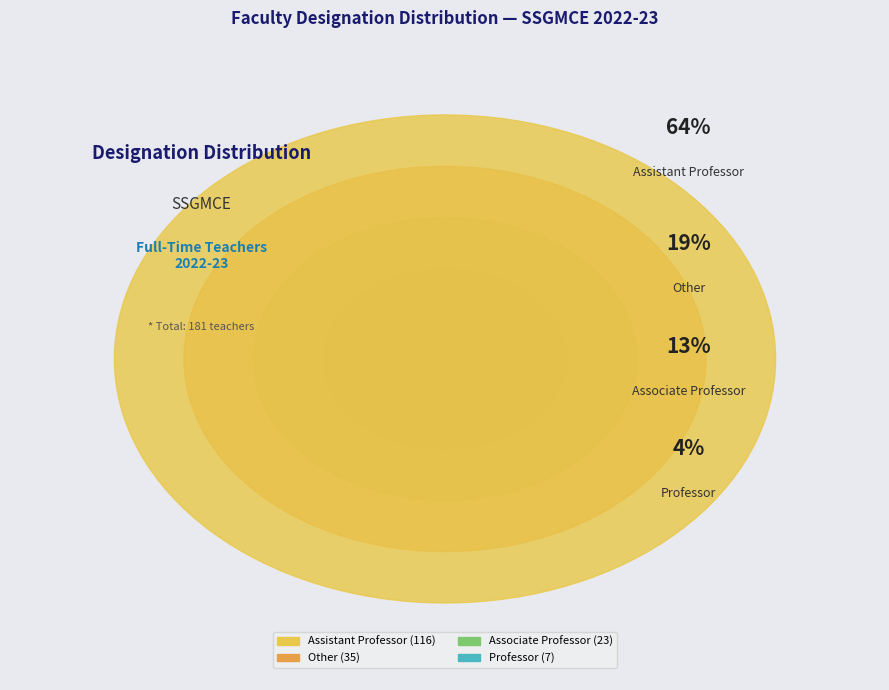

Is there a majority slice in this chart?

Yes